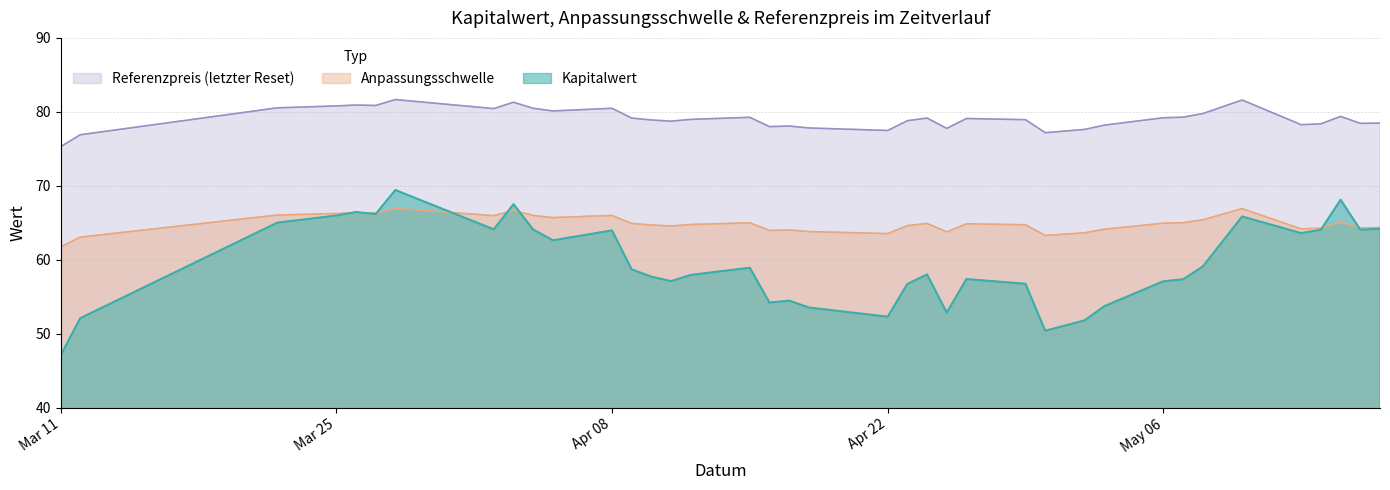

Rank the series by their maximum value, from lowest to highest.

Anpassungsschwelle, Kapitalwert, Referenzpreis (letzter Reset)